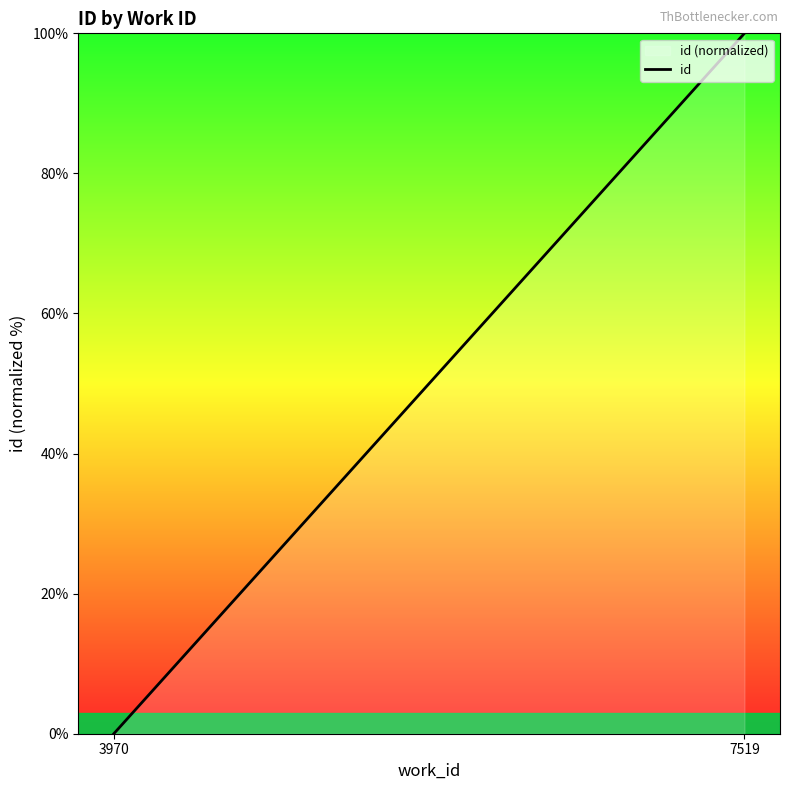

What is the difference between the values at 7519 and 3970?

100